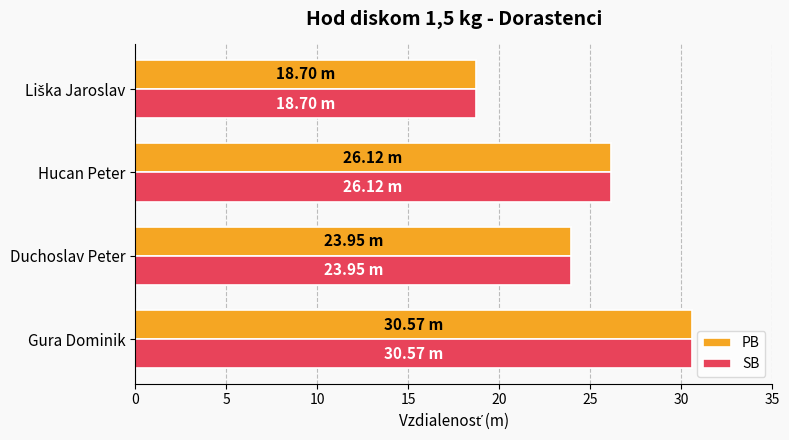

How many values in the PB series exceed 26?

2